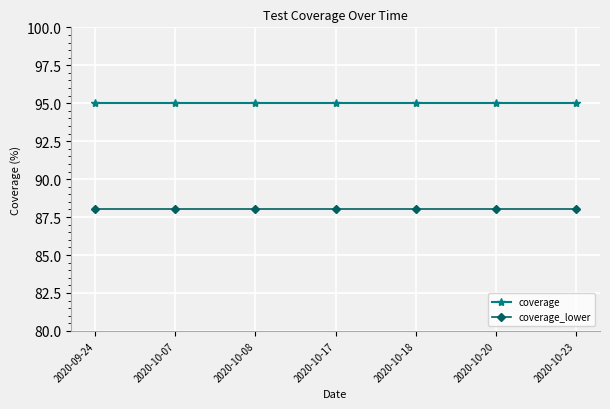

What is the label of the 1st point from the left?

2020-09-24